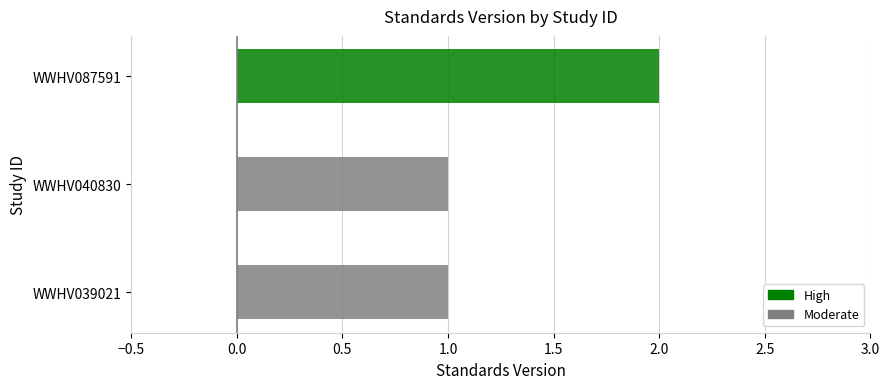

Reading left to right, transcribe all the data shown in this chart.

WWHV039021=1	WWHV040830=1	WWHV087591=2